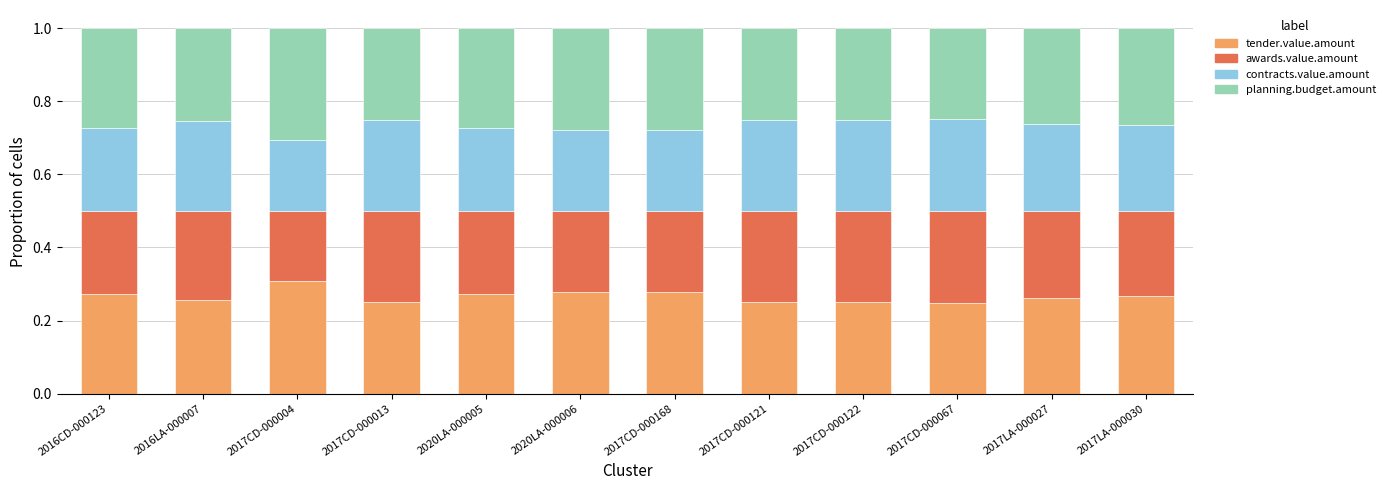

How many bars are there in total?

12